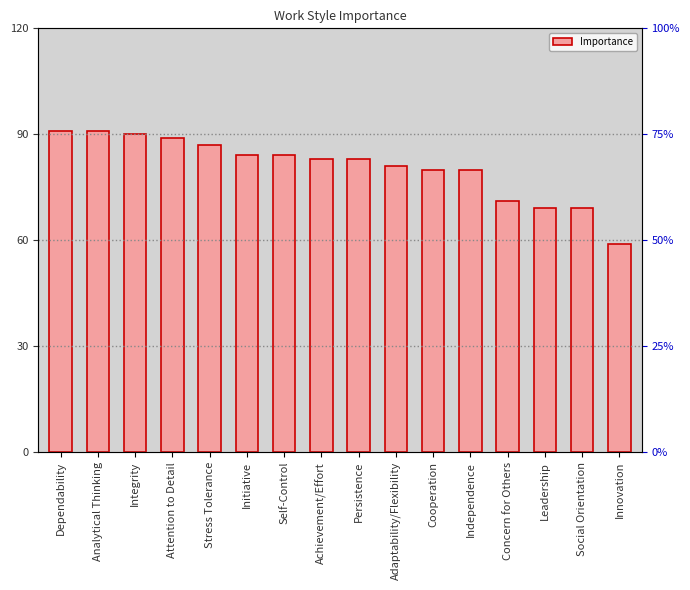

Where does the data first go above 83?

Dependability